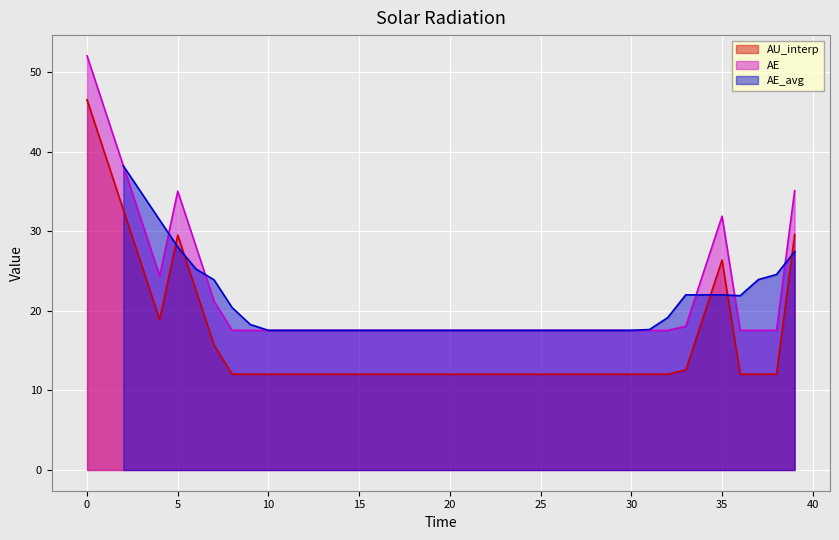

True or false: AE and AU_interp intersect in this chart.

False